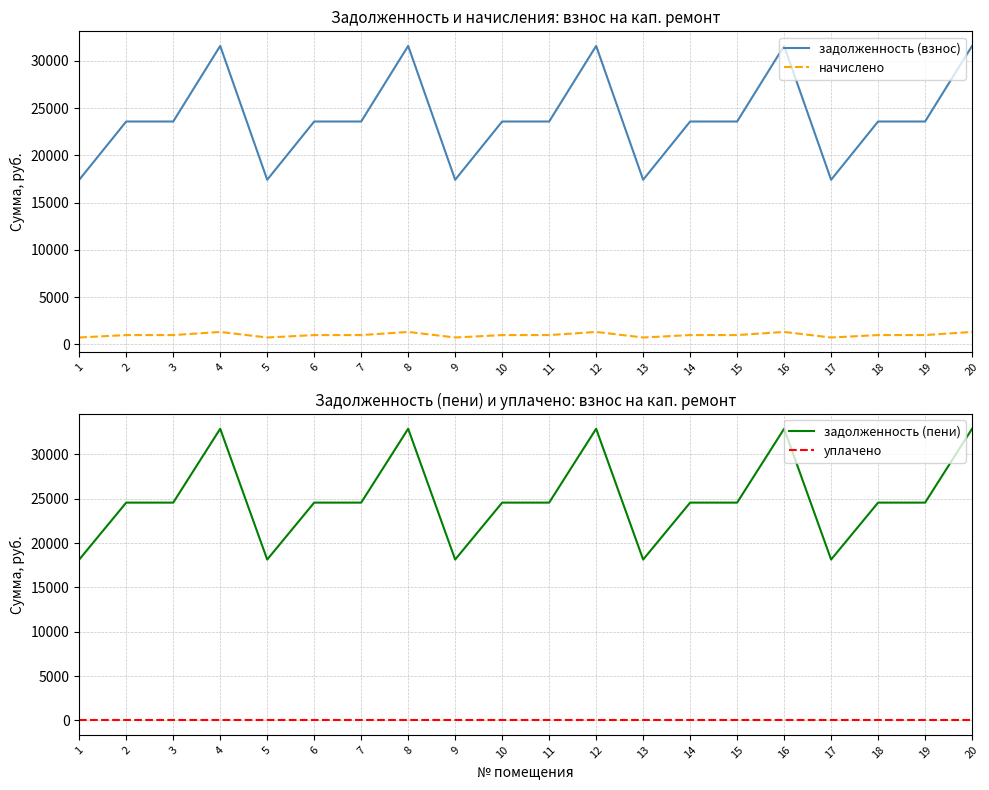

Is it true that уплачено equals 0.0 at 1?

True